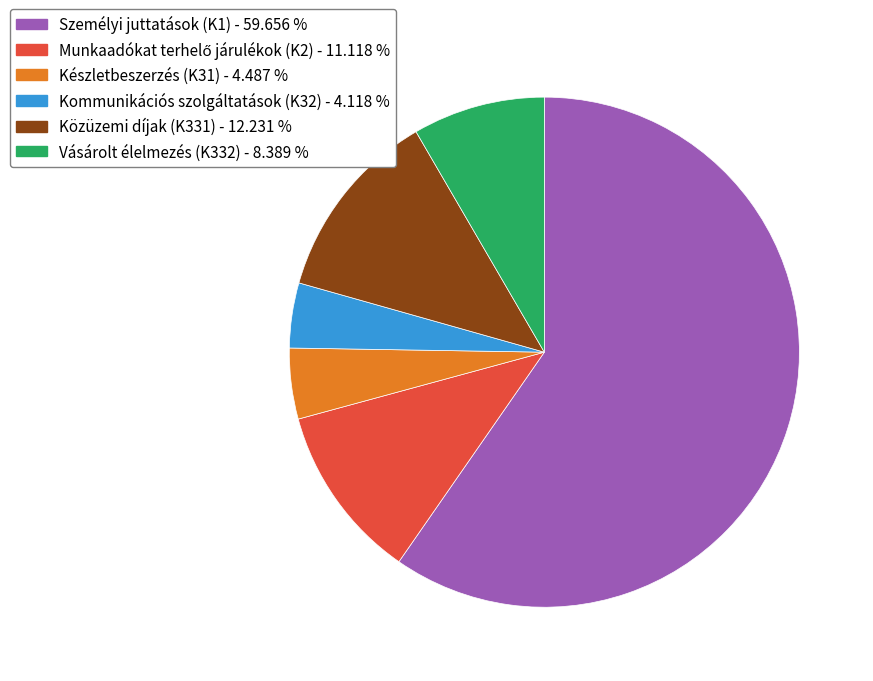

What is the ratio of the value at Kommunikációs szolgáltatások (K32) to the value at Vásárolt élelmezés (K332)?

0.5